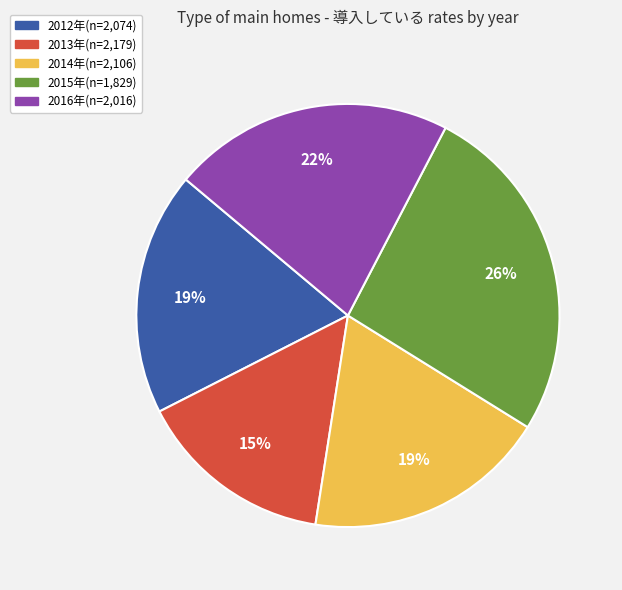

Does 2014年(n=2,106) account for over 50% of the chart?

No